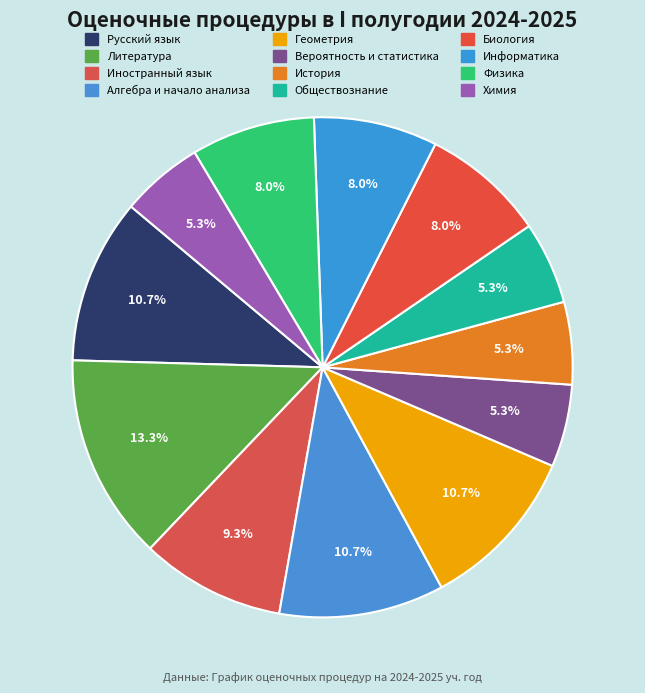

Is there a majority slice in this chart?

No